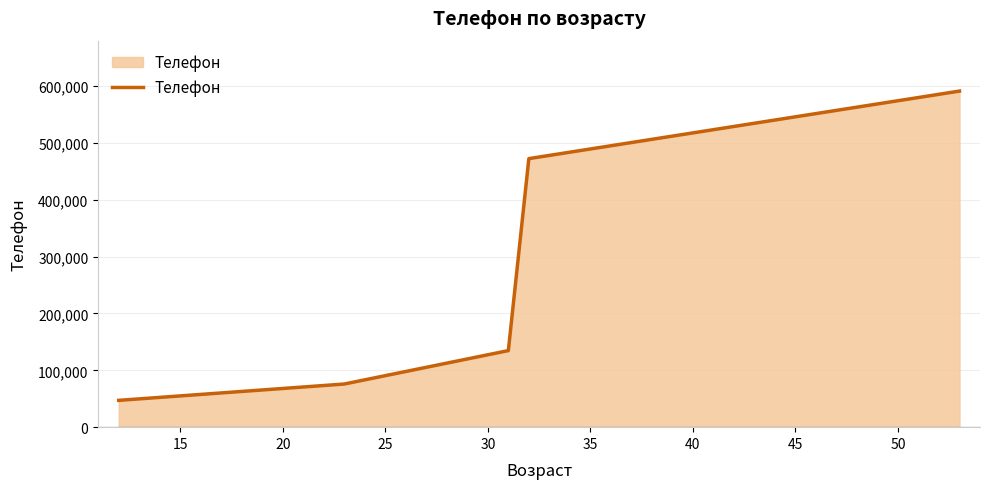

How many lines are shown in the chart?

1